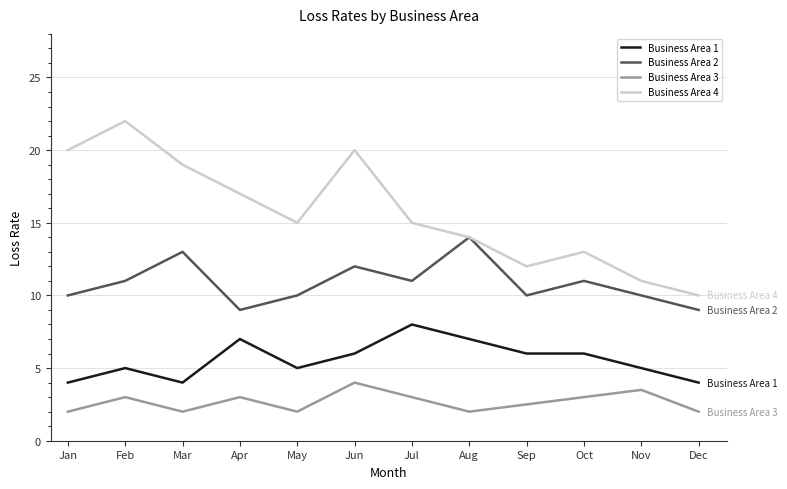

What is the sum of the Business Area 3 values at Apr and Feb?

6.0